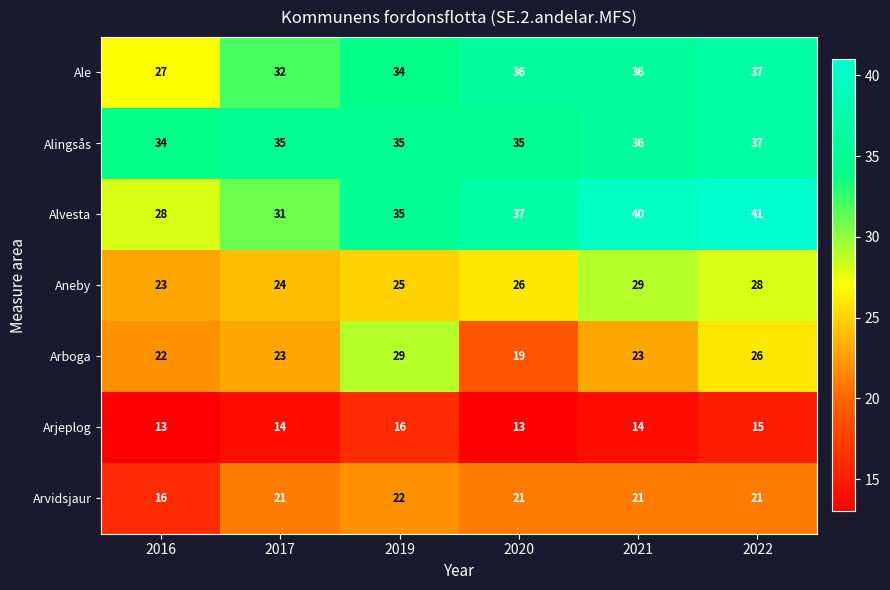

The value of Arjeplog at 2020 is 13. True or false?

True